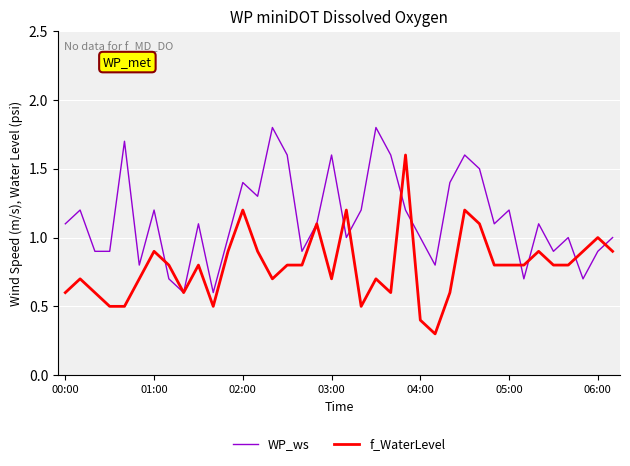

Rank the series by their maximum value, from highest to lowest.

WP_ws, f_WaterLevel